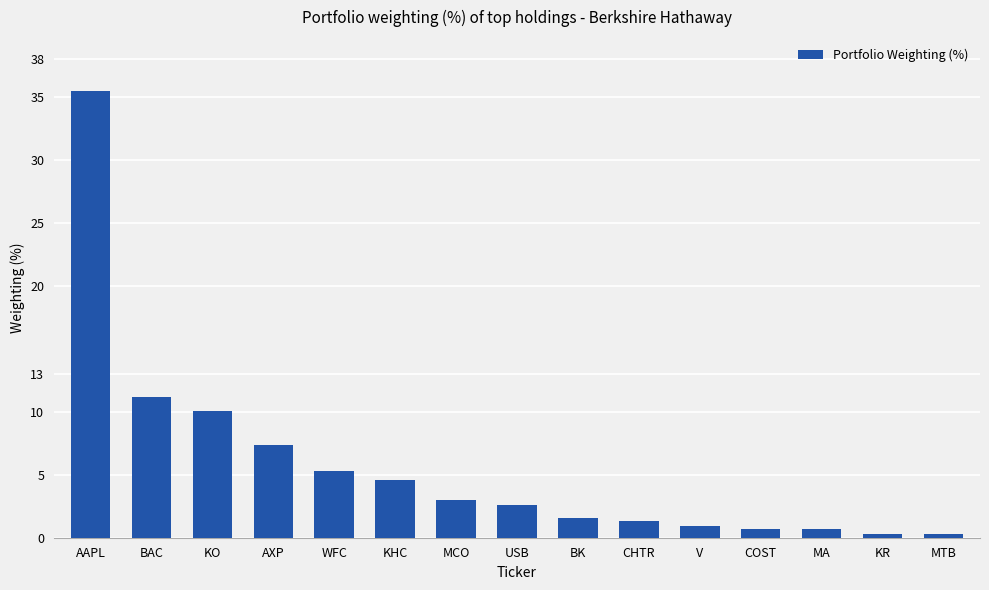

The chart shows a value of 35.5 at AAPL. True or false?

True